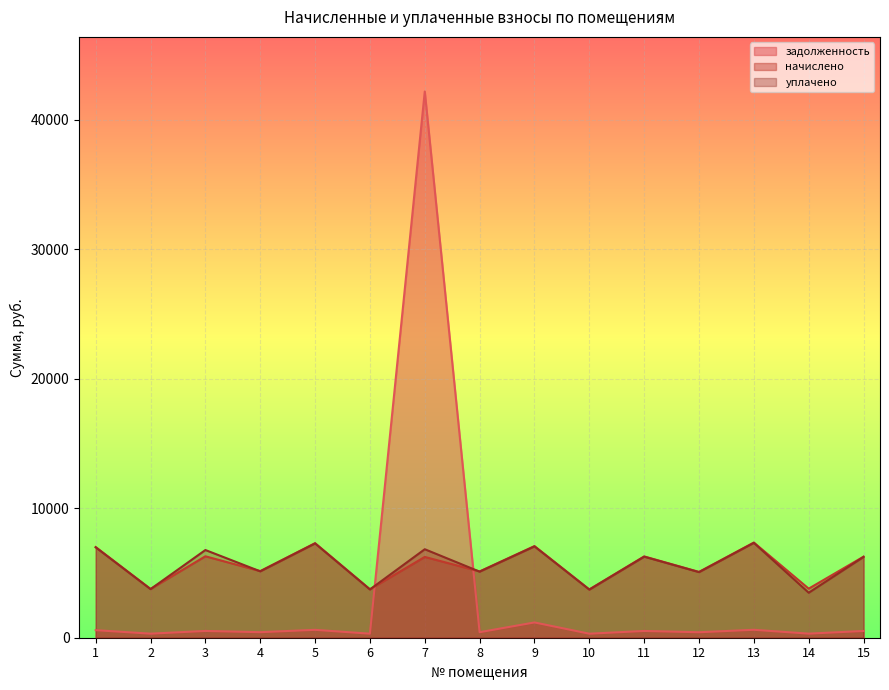

How many interior local peaks does the задолженность series have?

6